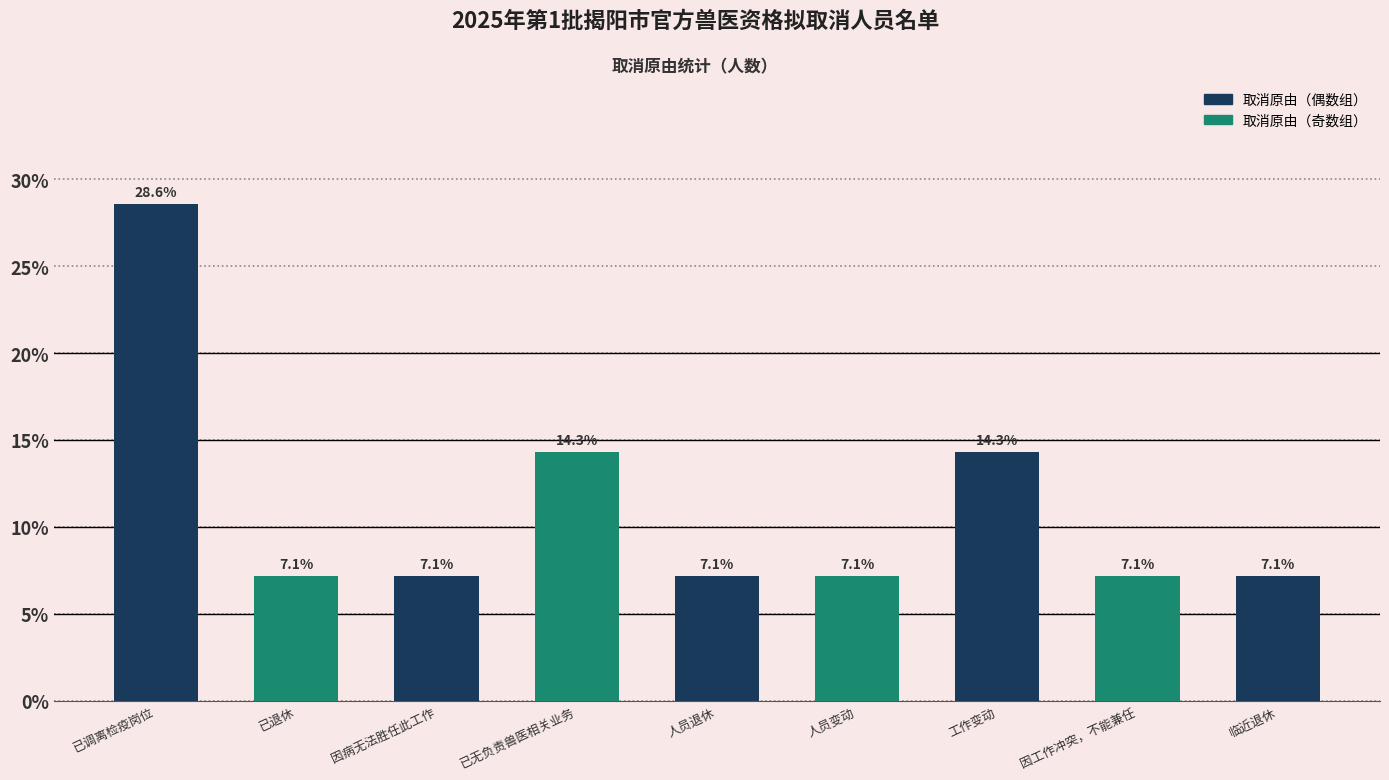

Reading right to left, list all the values displayed in this chart.

7.1	7.1	14.3	7.1	7.1	14.3	7.1	7.1	28.6